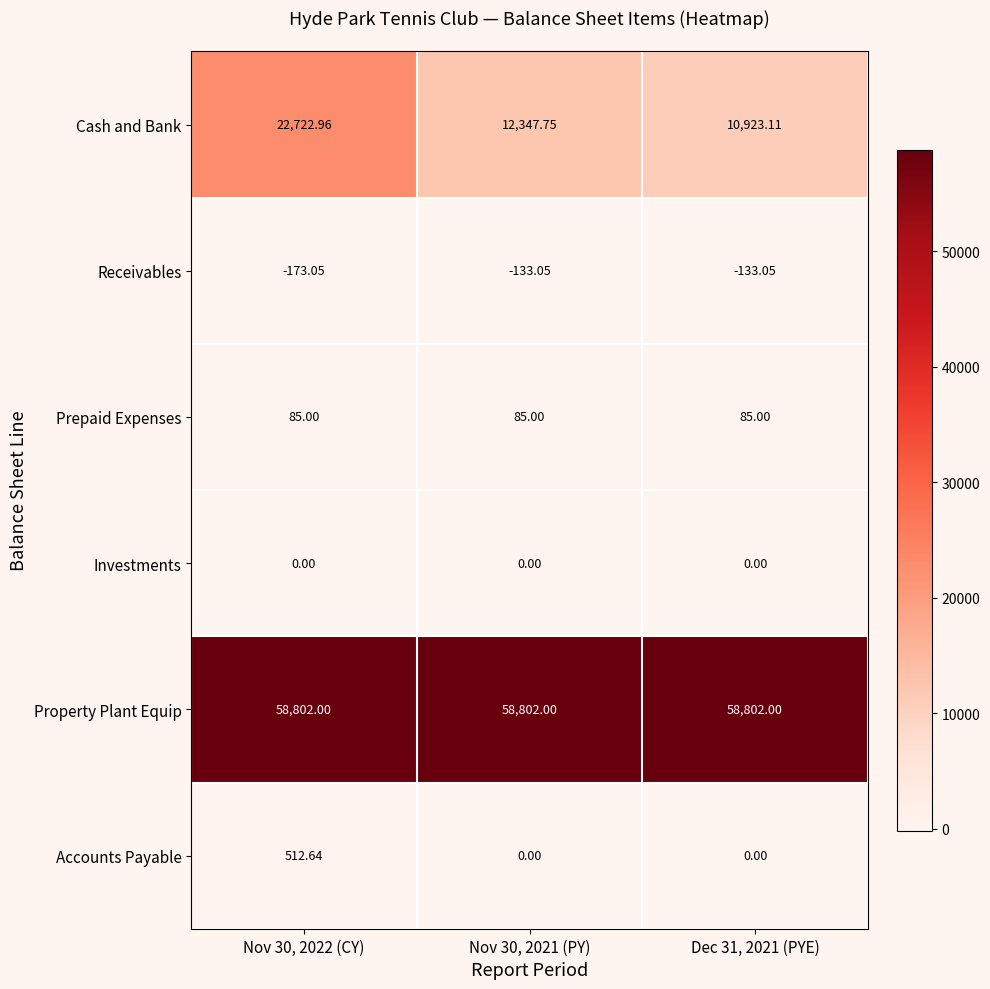

Is the value of Prepaid Expenses at Nov 30, 2022 (CY) greater than the value of Property Plant Equip at Nov 30, 2021 (PY)?

No